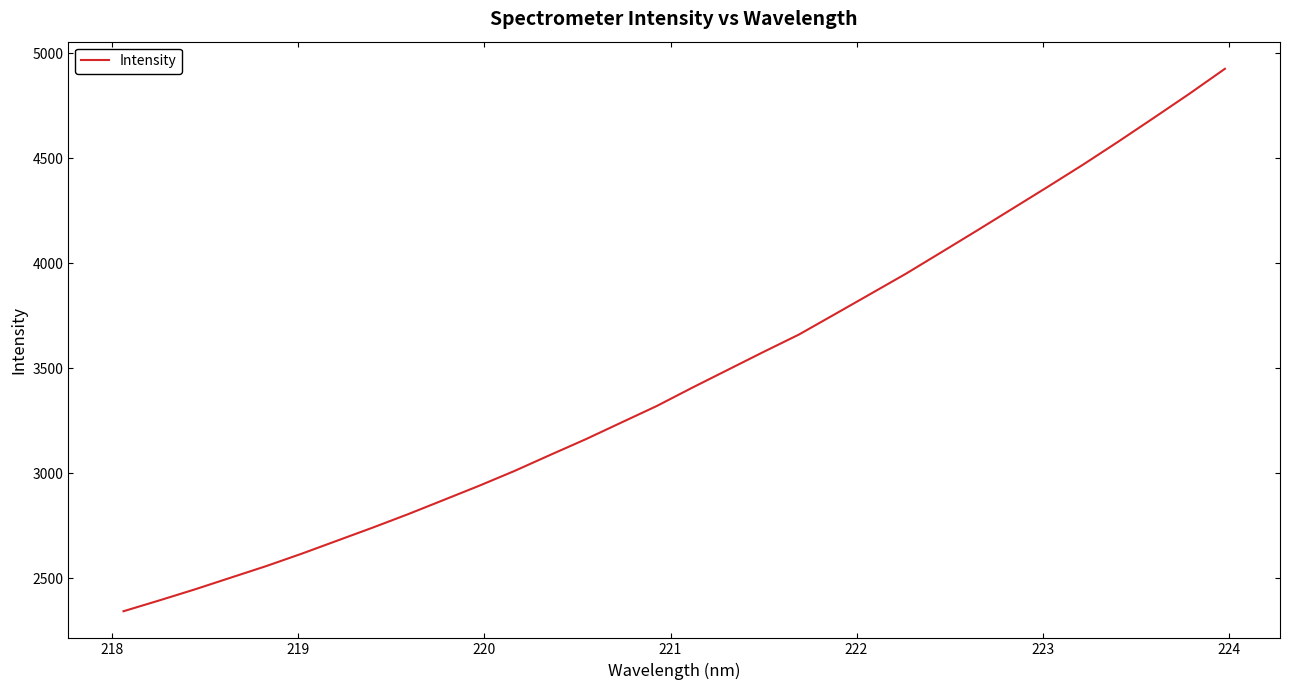

What is the difference between the maximum and minimum values?

2582.3